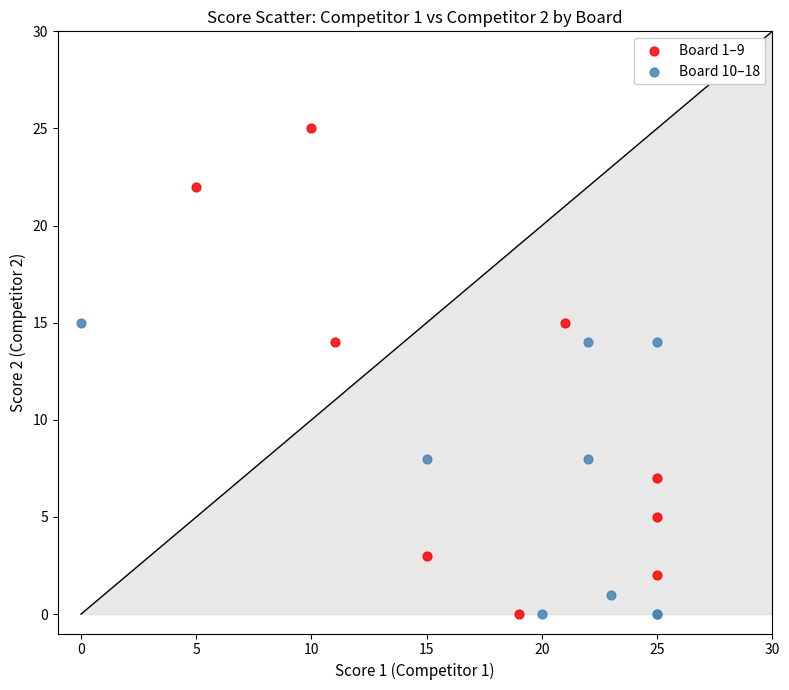

Which series contains the highest Y value?

Board 1–9